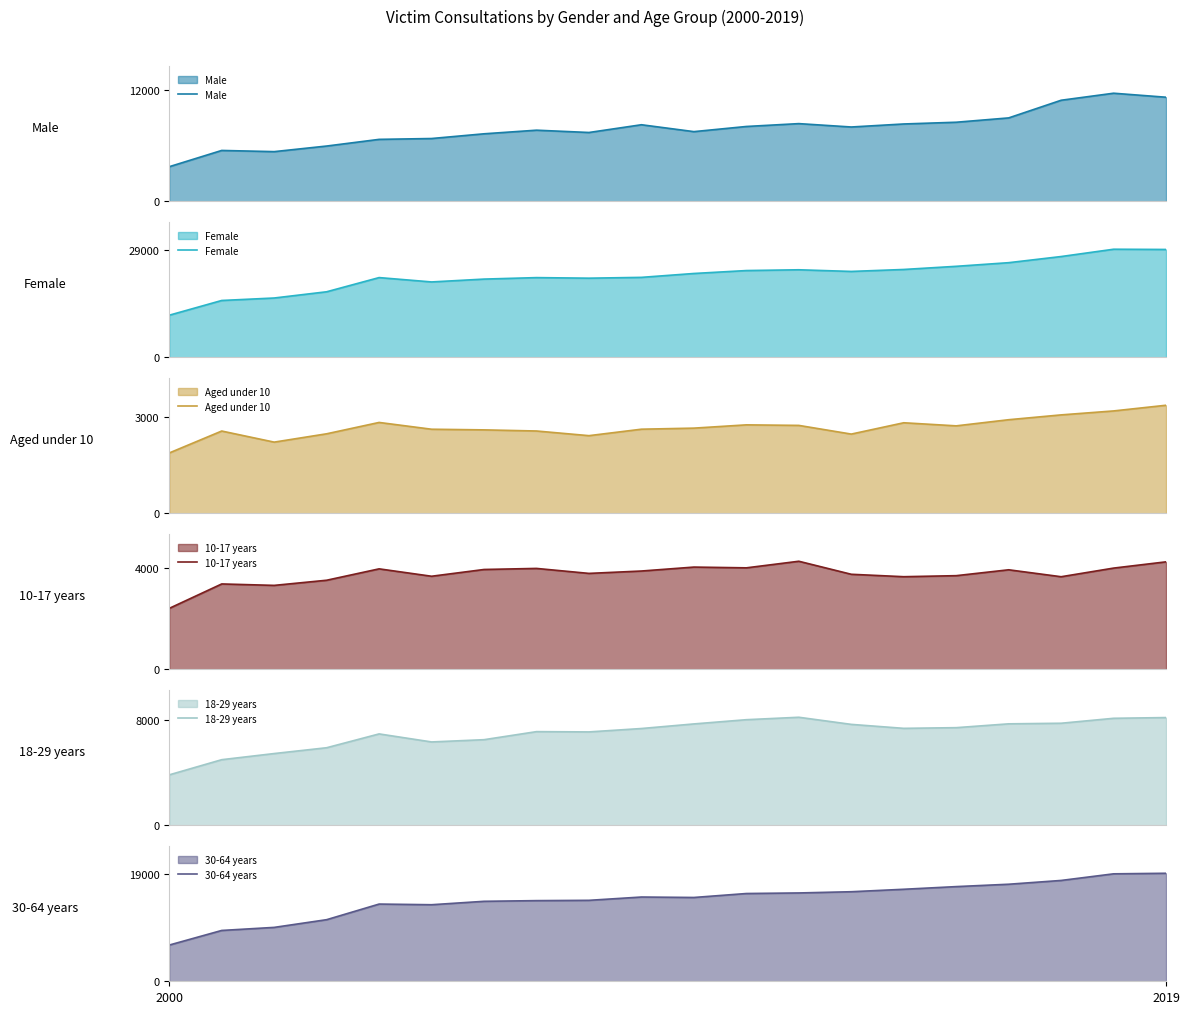

Does the chart display data point markers on the line(s)?

No